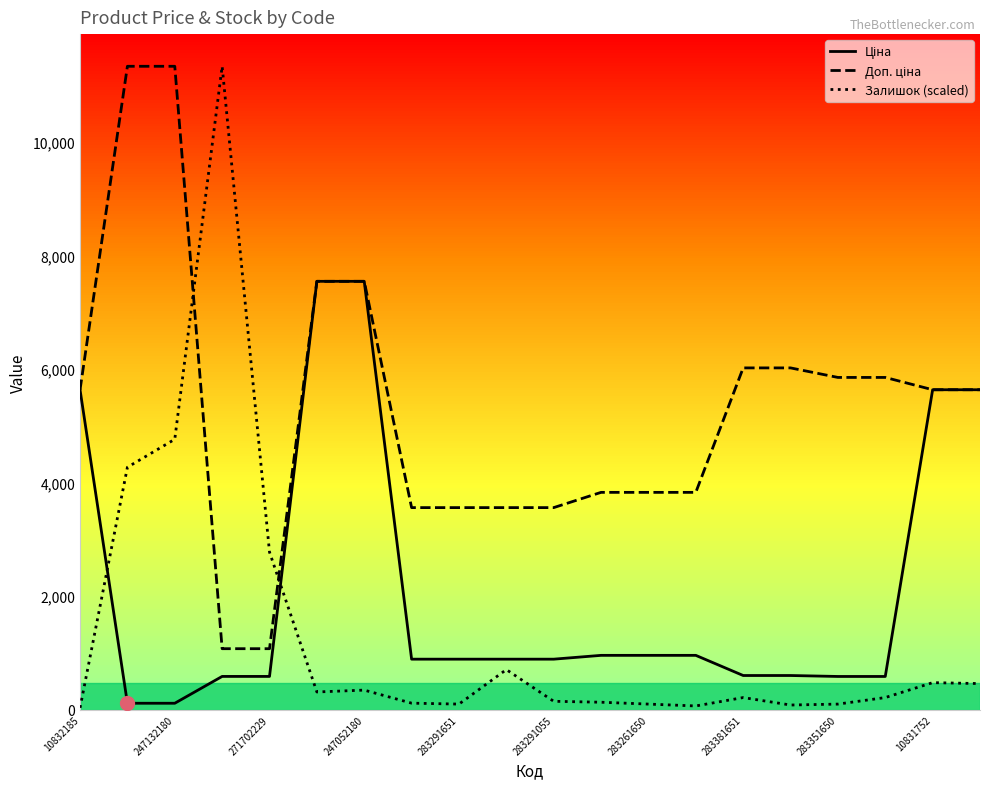

Which series has the largest range (max minus min)?

Залишок (scaled)